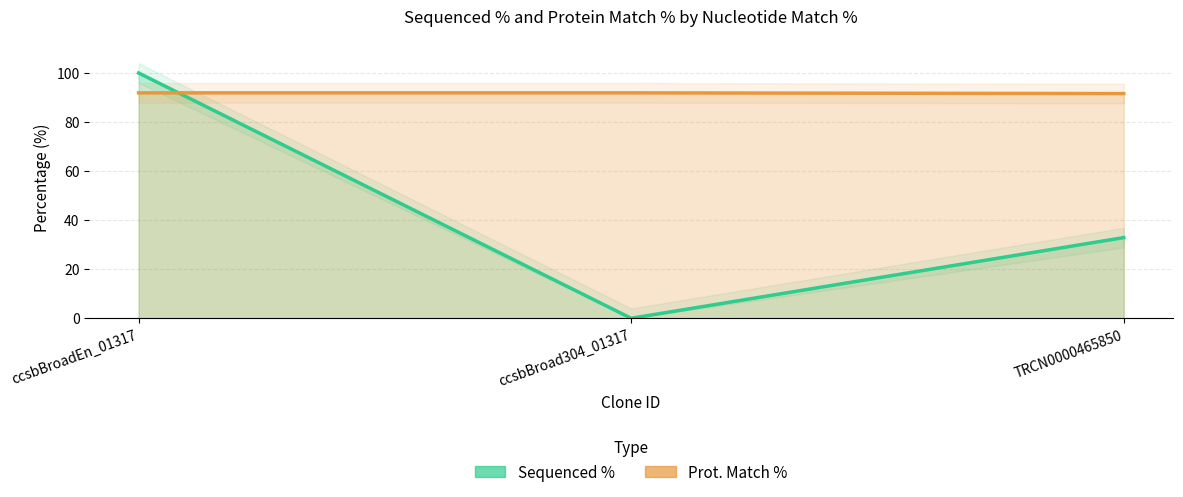

What is the value of the Prot. Match % point at the 1st from the left?

91.9